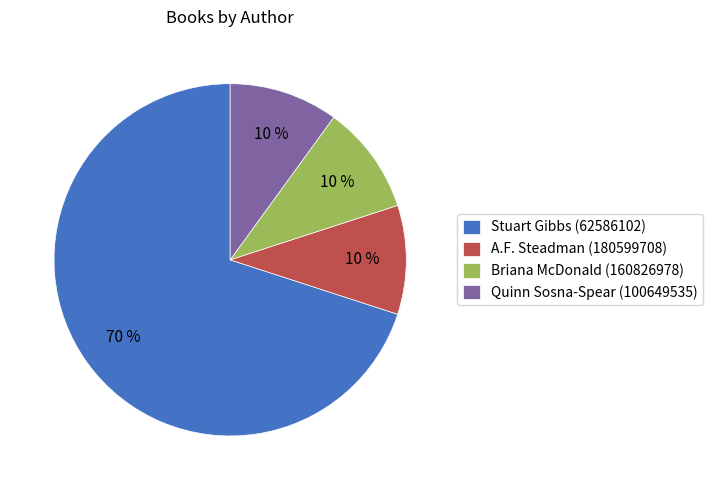

True or false: Quinn Sosna-Spear (100649535) accounts for 10% of the total.

True